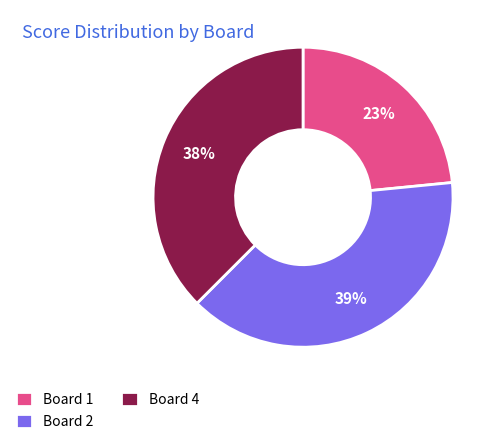

Do Board 1 and Board 4 together represent more than half of the pie?

Yes